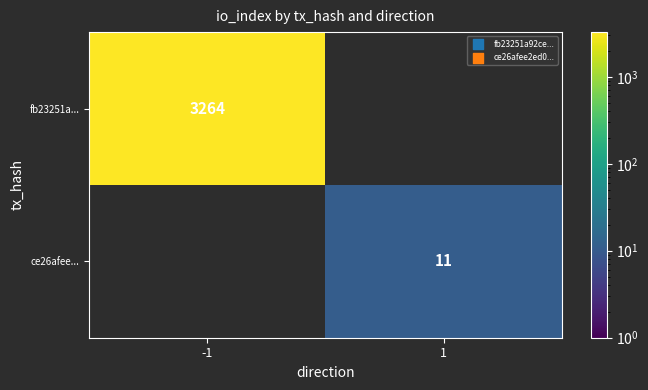

The value of fb23251a... at -1 is 898. True or false?

False